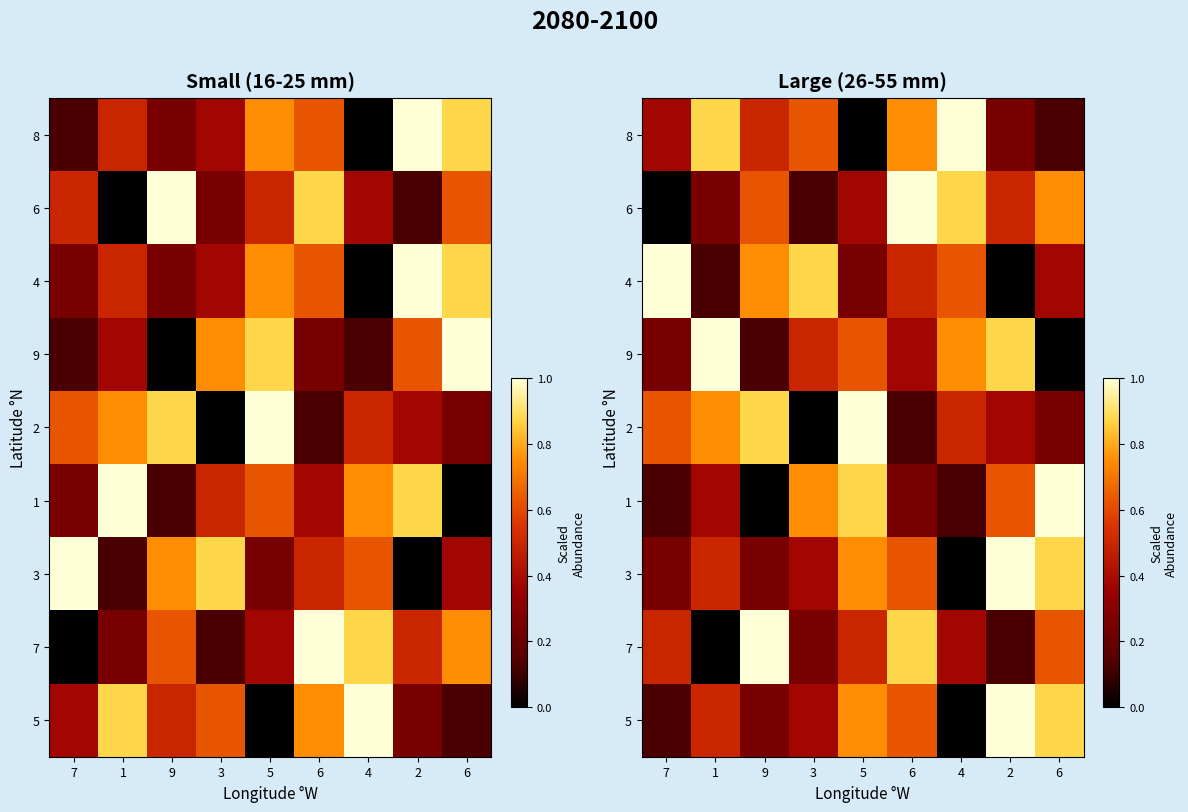

At which label does 3 reach its peak?

2